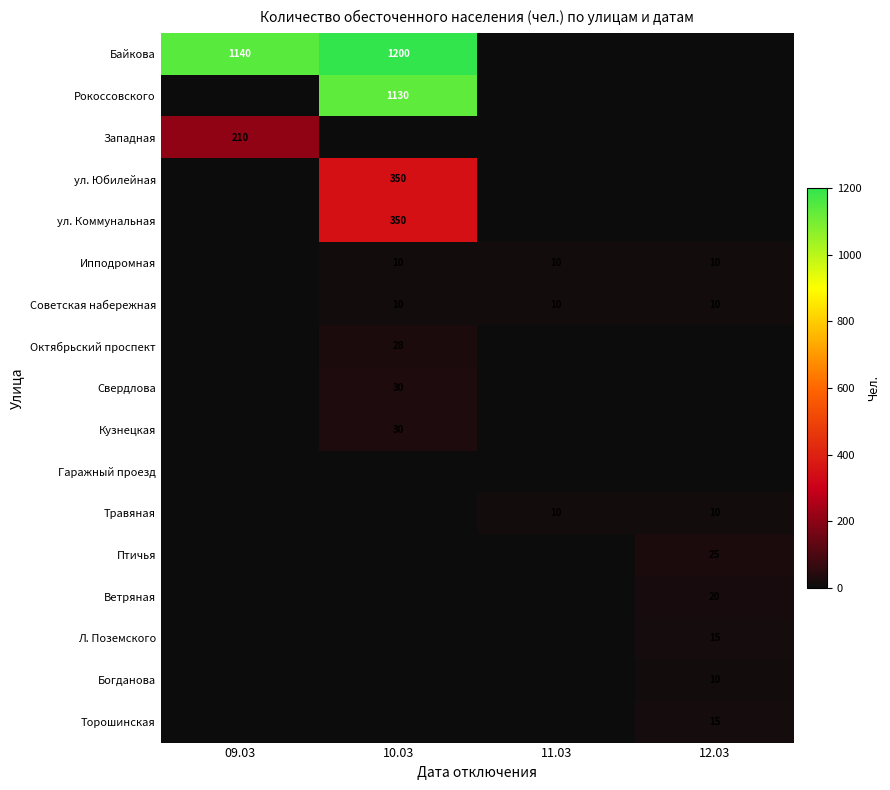

True or false: Западная has a value of 210 at 09.03.

True